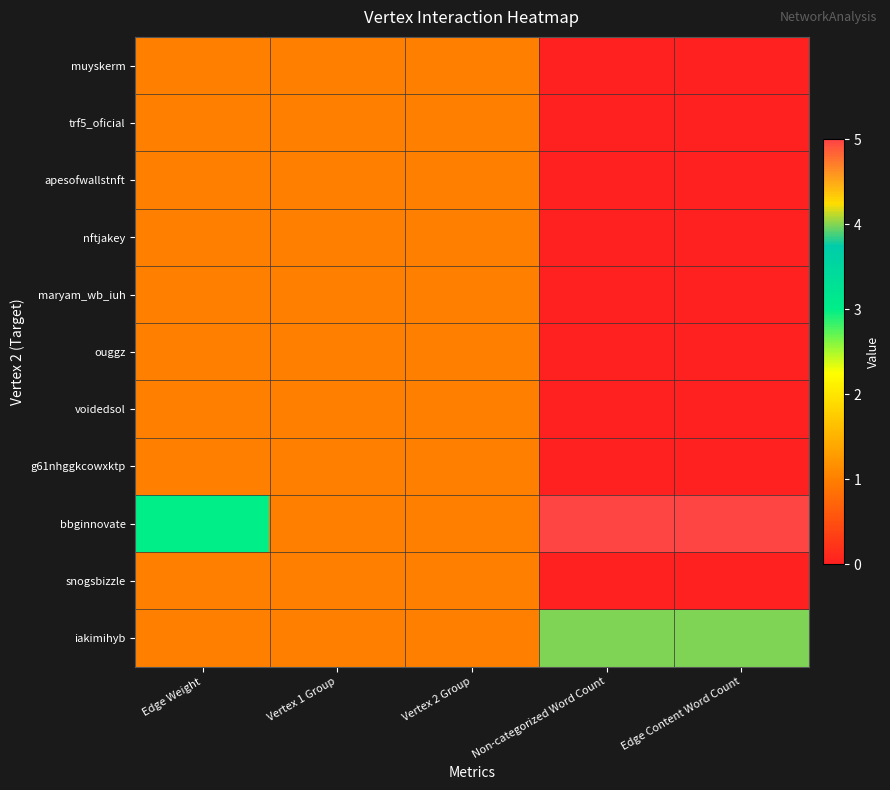

Reading left to right, list all the values displayed in this chart.

muyskerm: Edge Weight=1	Vertex 1 Group=1	Vertex 2 Group=1	Non-categorized Word Count=0	Edge Content Word Count=0
trf5_oficial: Edge Weight=1	Vertex 1 Group=1	Vertex 2 Group=1	Non-categorized Word Count=0	Edge Content Word Count=0
apesofwallstnft: Edge Weight=1	Vertex 1 Group=1	Vertex 2 Group=1	Non-categorized Word Count=0	Edge Content Word Count=0
nftjakey: Edge Weight=1	Vertex 1 Group=1	Vertex 2 Group=1	Non-categorized Word Count=0	Edge Content Word Count=0
maryam_wb_iuh: Edge Weight=1	Vertex 1 Group=1	Vertex 2 Group=1	Non-categorized Word Count=0	Edge Content Word Count=0
ouggz: Edge Weight=1	Vertex 1 Group=1	Vertex 2 Group=1	Non-categorized Word Count=0	Edge Content Word Count=0
voidedsol: Edge Weight=1	Vertex 1 Group=1	Vertex 2 Group=1	Non-categorized Word Count=0	Edge Content Word Count=0
g61nhggkcowxktp: Edge Weight=1	Vertex 1 Group=1	Vertex 2 Group=1	Non-categorized Word Count=0	Edge Content Word Count=0
bbginnovate: Edge Weight=3	Vertex 1 Group=1	Vertex 2 Group=1	Non-categorized Word Count=5	Edge Content Word Count=5
snogsbizzle: Edge Weight=1	Vertex 1 Group=1	Vertex 2 Group=1	Non-categorized Word Count=0	Edge Content Word Count=0
iakimihyb: Edge Weight=1	Vertex 1 Group=1	Vertex 2 Group=1	Non-categorized Word Count=4	Edge Content Word Count=4